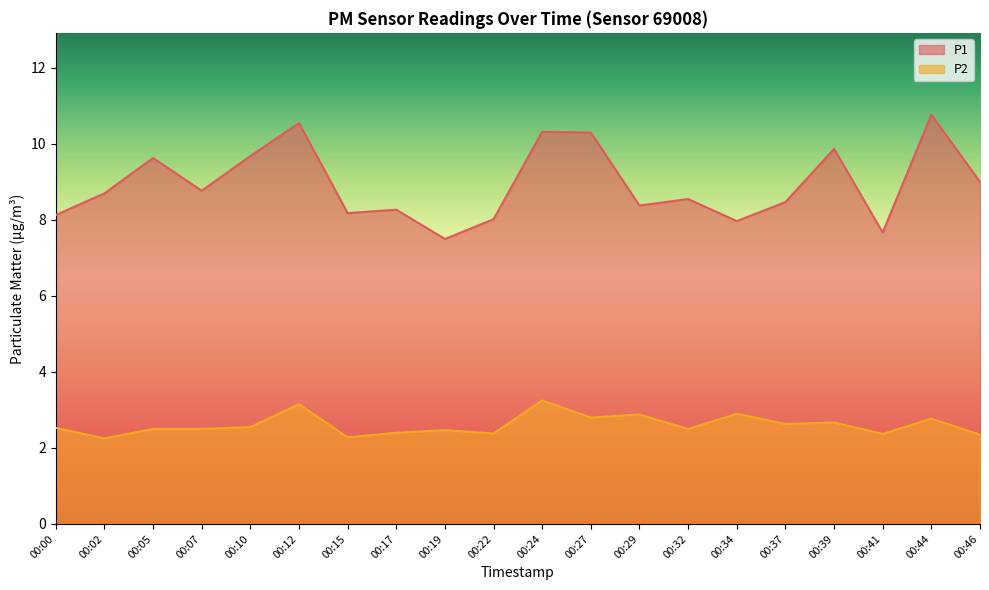

What is the difference between the maximum and minimum values in the P1 series?

3.3